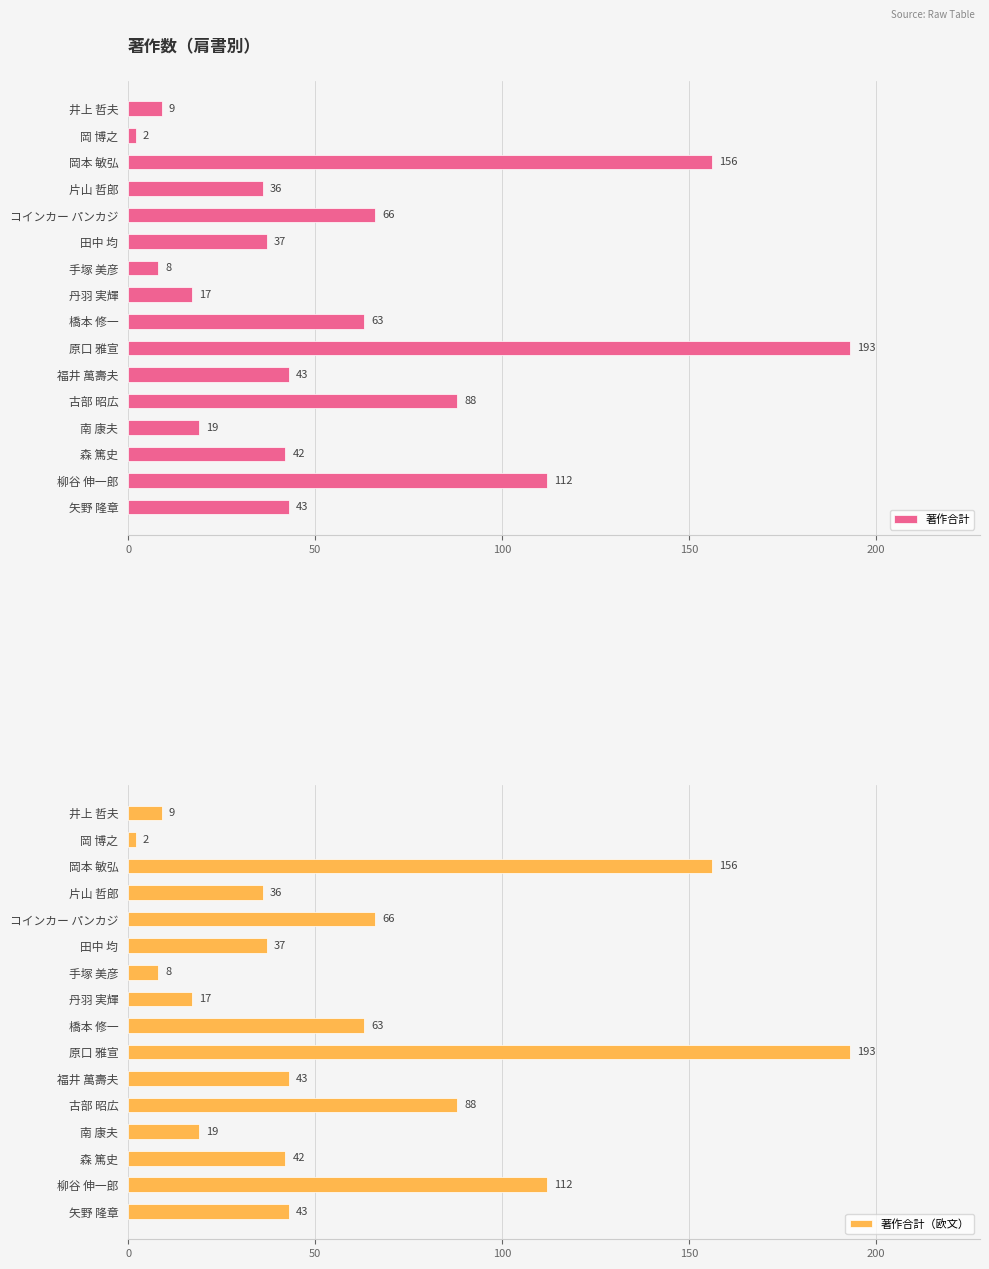

The 著作合計 series shows 88 at 古部 昭広. True or false?

True